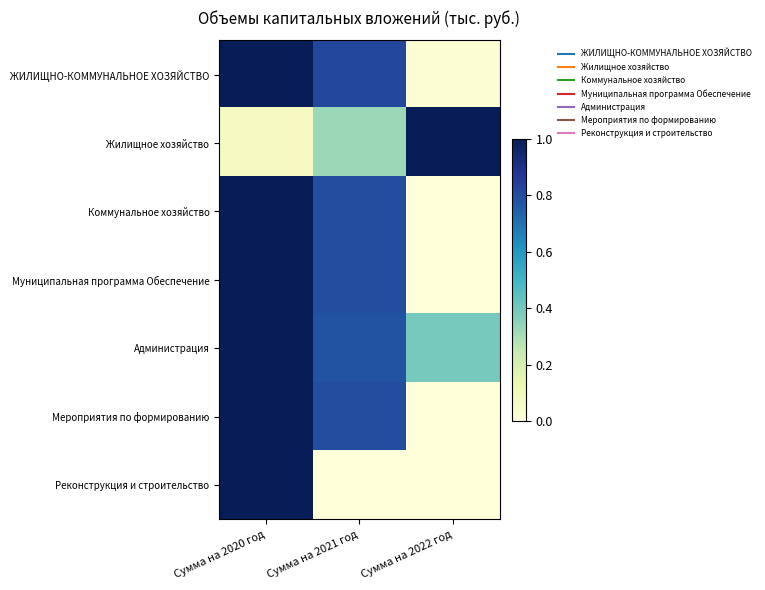

Which has a higher value, Сумма на 2020 год or Сумма на 2021 год?

Сумма на 2020 год